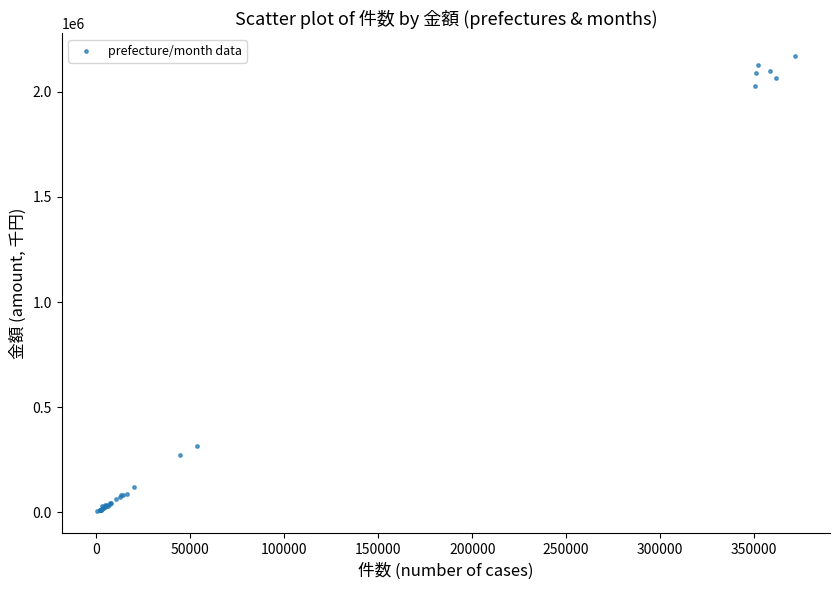

What Y value in the scatter plot is closest to 1088596?

313382.8